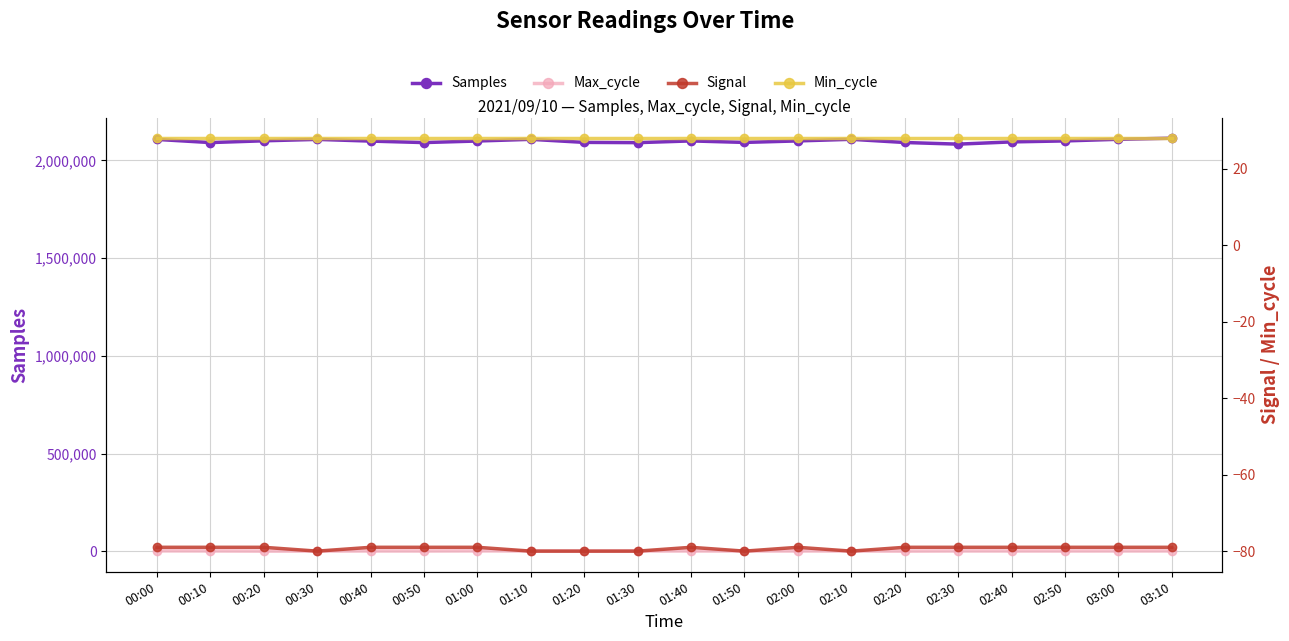

What is the average value of the Max_cycle series?

1498